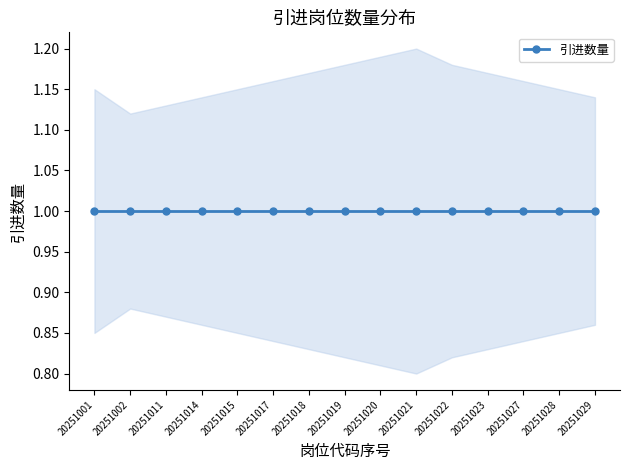

True or false: 引进数量 and lower_band cross at least once.

False